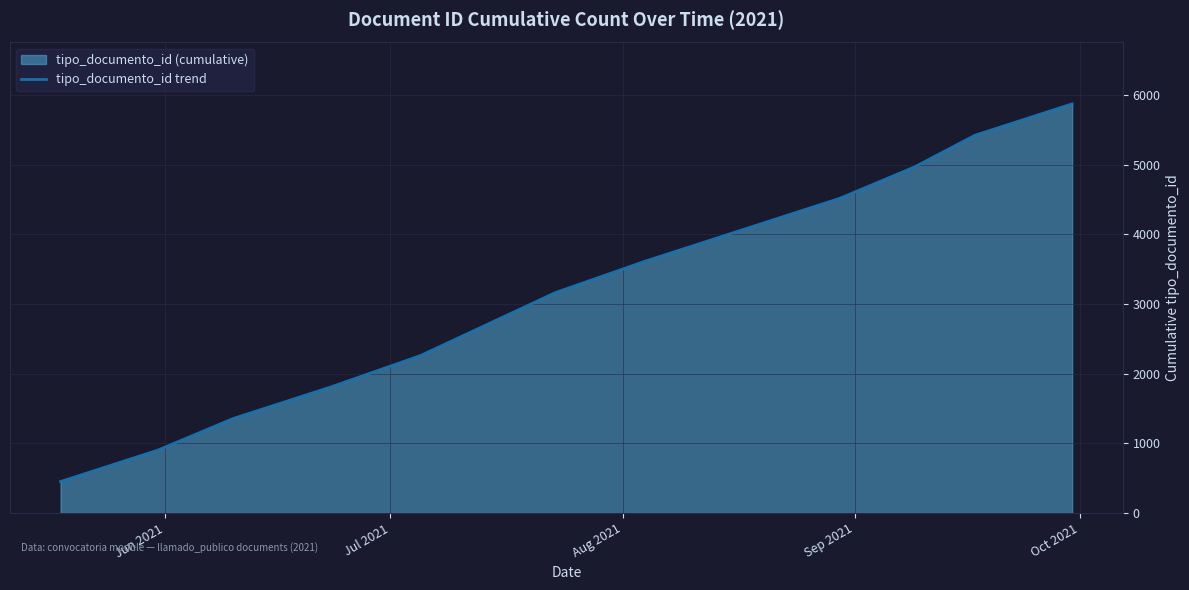

What is the difference between the maximum and minimum values?

5424